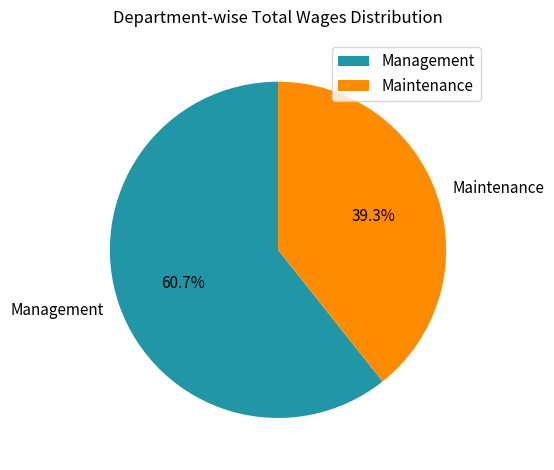

Rank the categories by value from highest to lowest.

Management, Maintenance